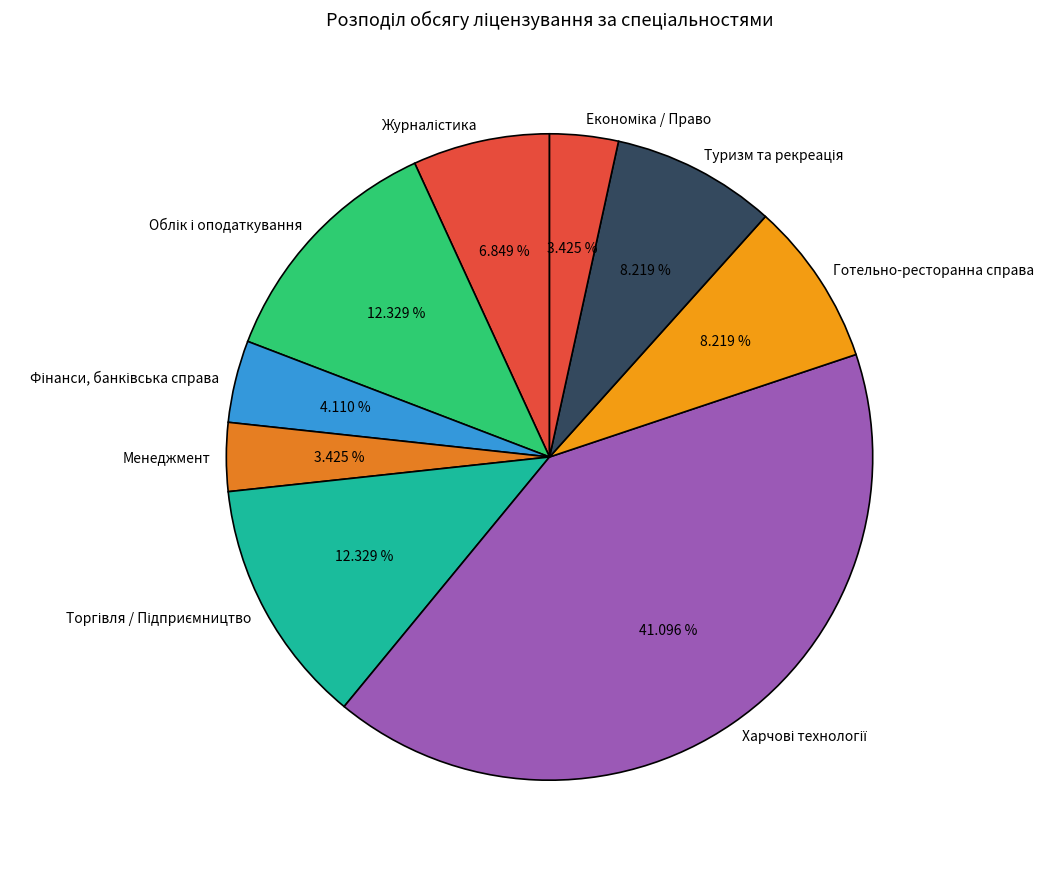

Is there any slice that represents more than half of the pie?

No